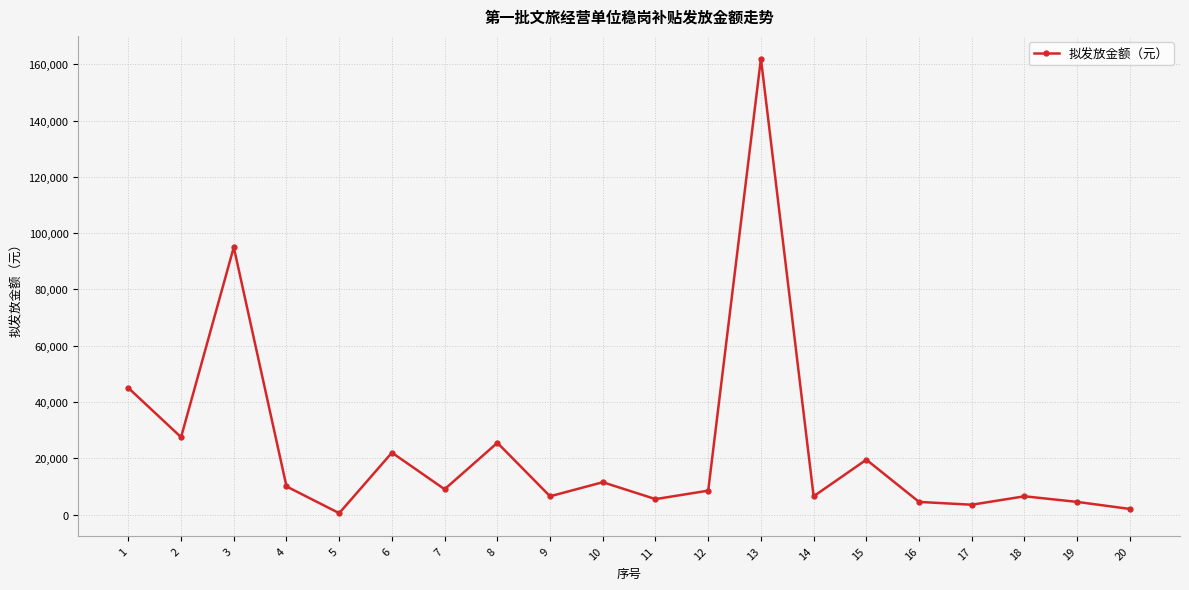

What is the greatest value displayed?

162000